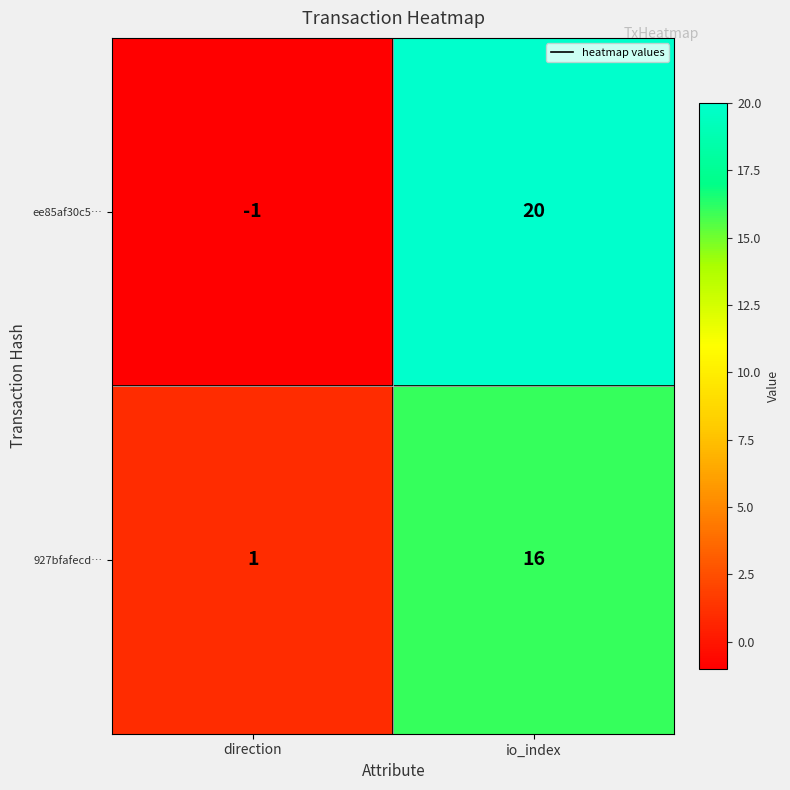

Reading right to left, extract all data points from this chart.

ee85af30c5…: 20	-1
927bfafecd…: 16	1